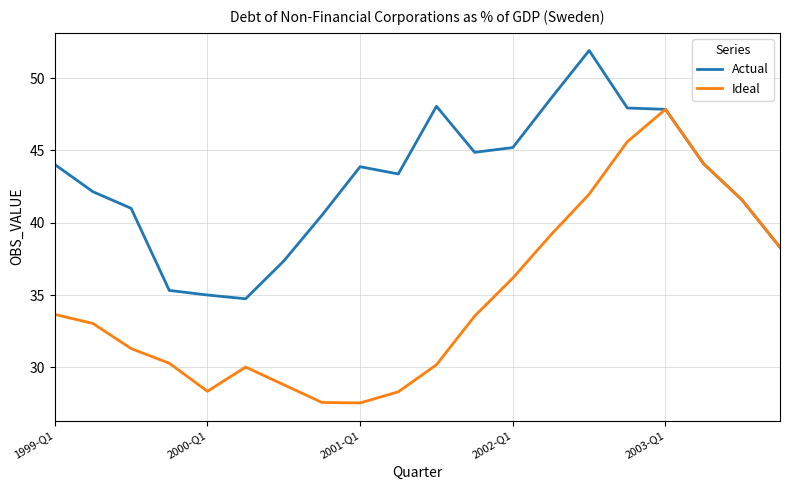

What is the maximum value for Actual?

51.9